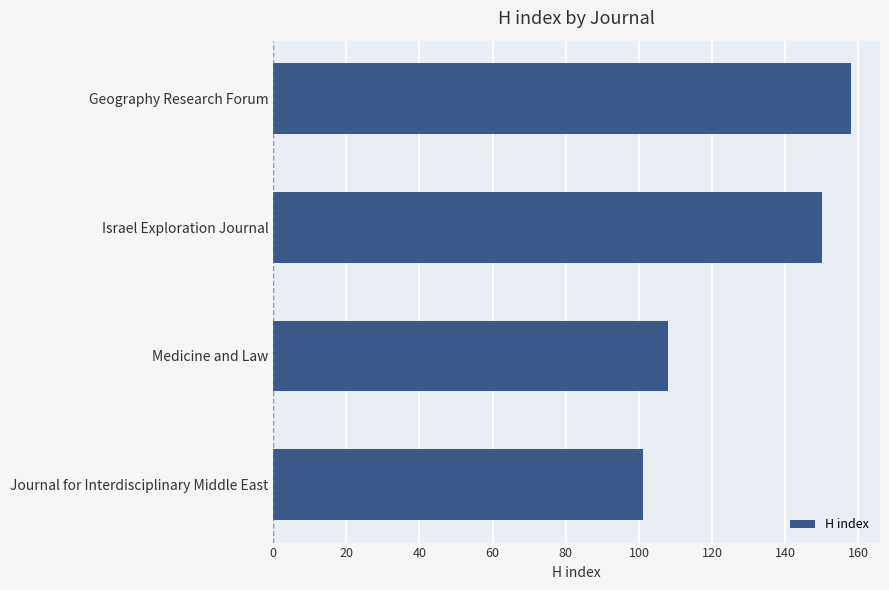

How many bars are there in total?

4